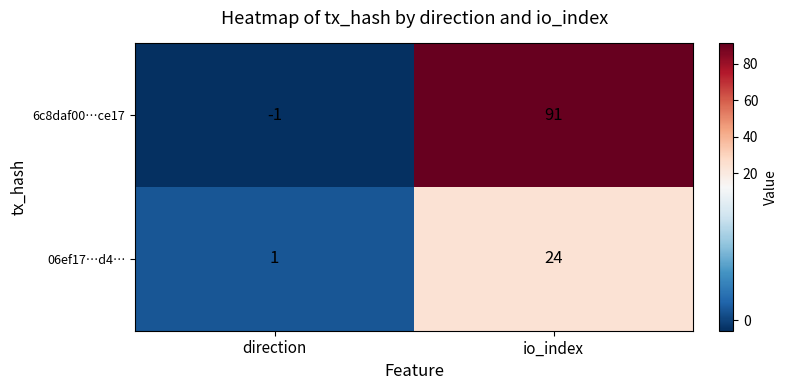

What is the minimum value shown in the chart?

-1